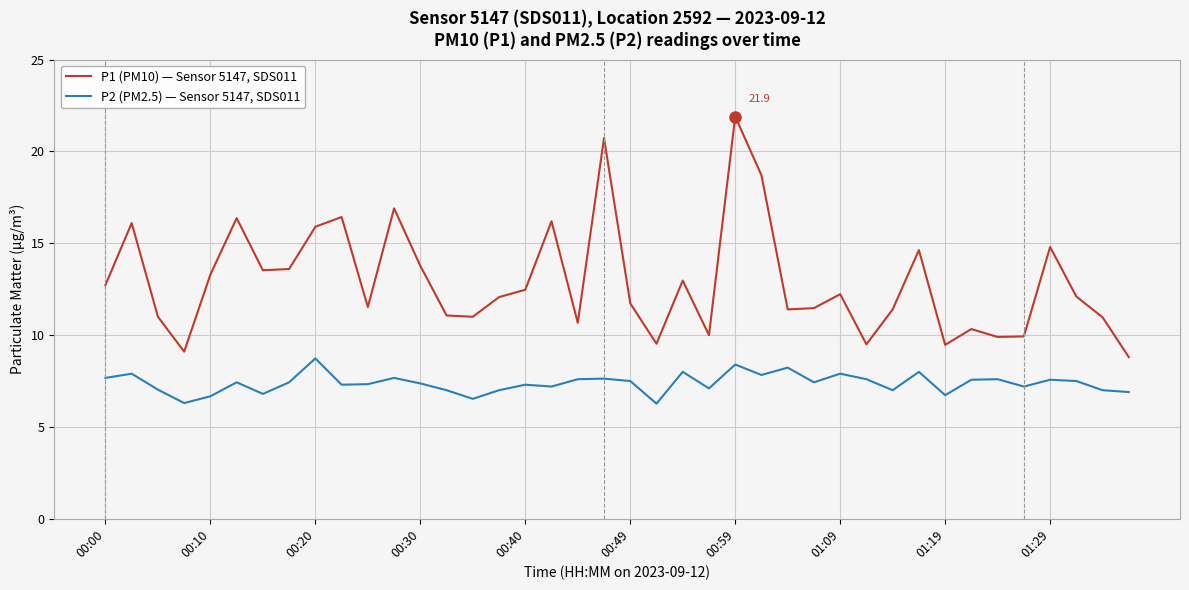

Which series has the largest range (max minus min)?

P1 (PM10) — Sensor 5147, SDS011